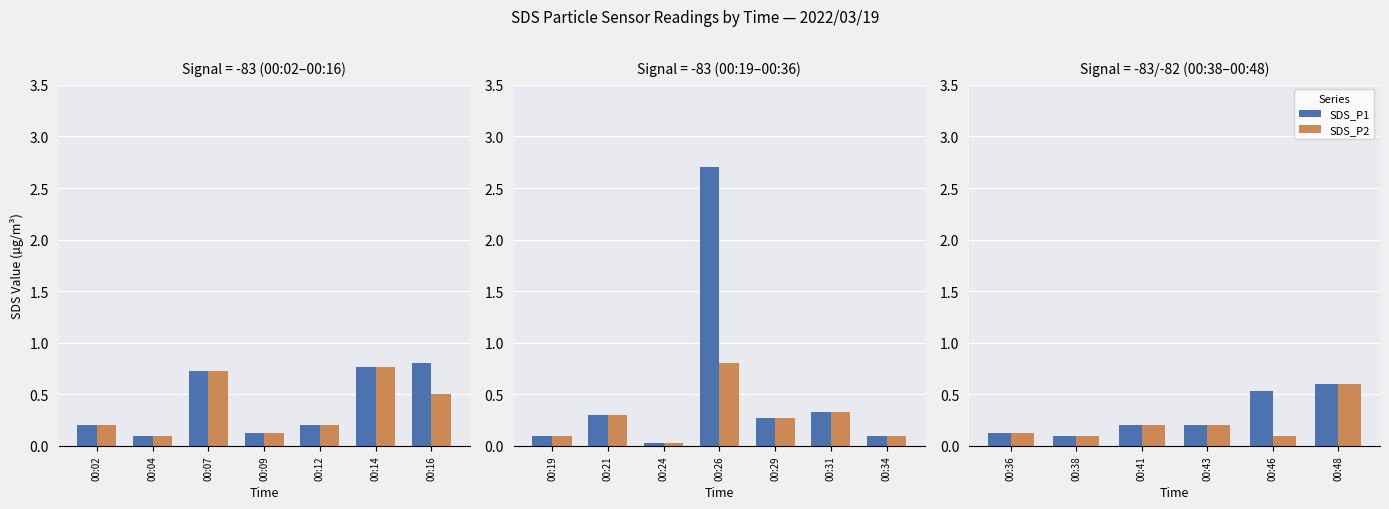

What are all the series names shown in the legend?

SDS_P1, SDS_P2